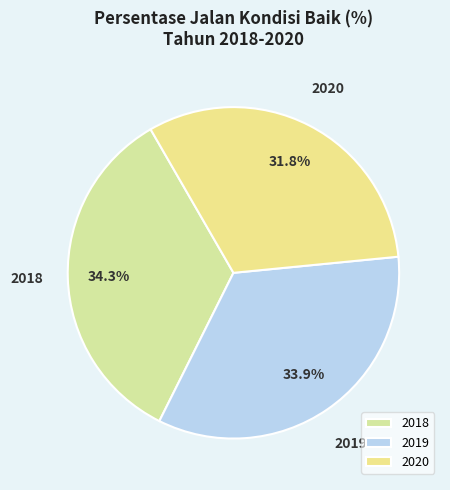

Does 2019 represent more than half of the total?

No